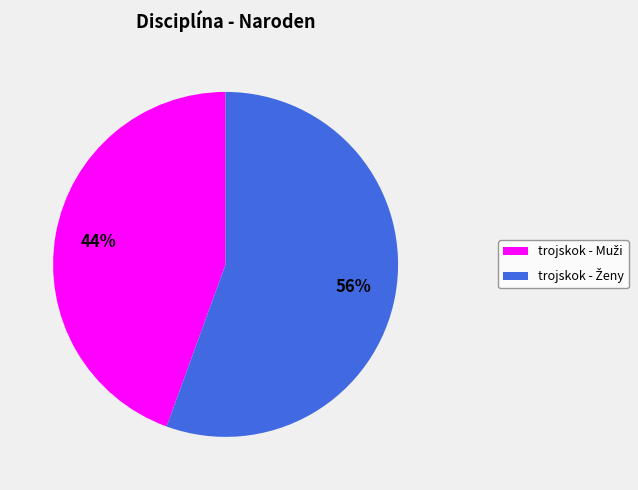

Is there any slice that represents more than half of the pie?

Yes